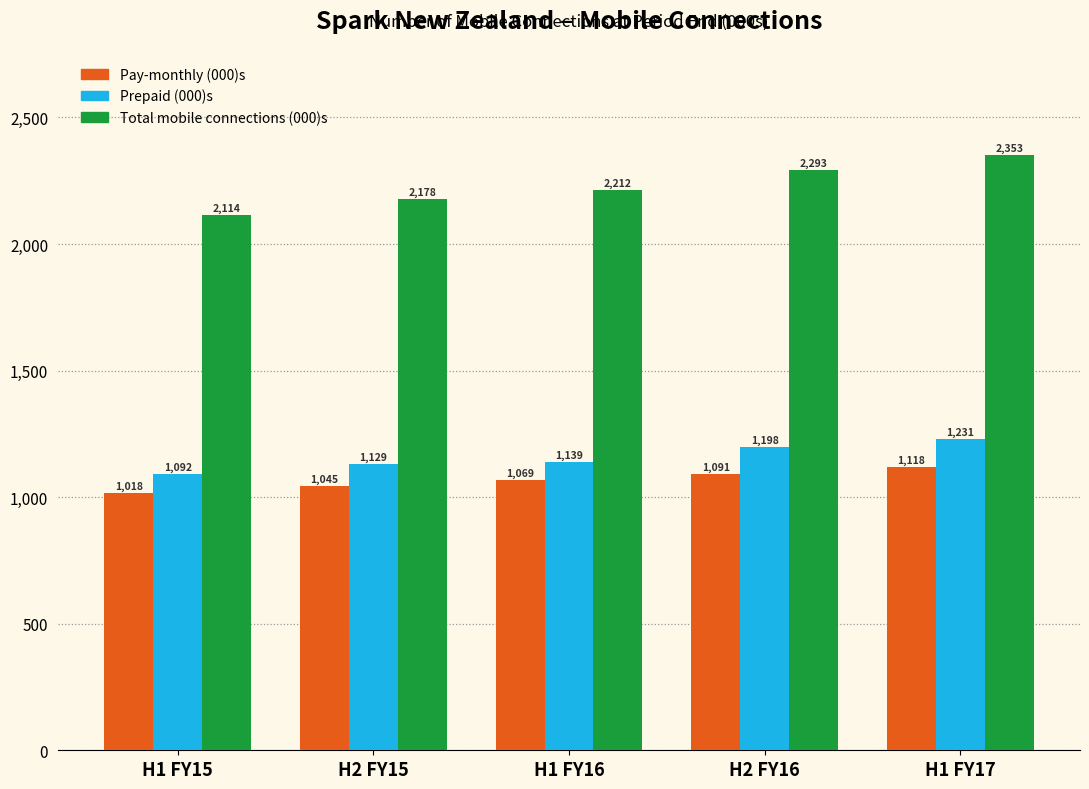

Reading left to right, extract all data points from this chart.

Pay-monthly (000)s: 1018	1045	1069	1091	1118
Prepaid (000)s: 1092	1129	1139	1198	1231
Total mobile connections (000)s: 2114	2178	2212	2293	2353